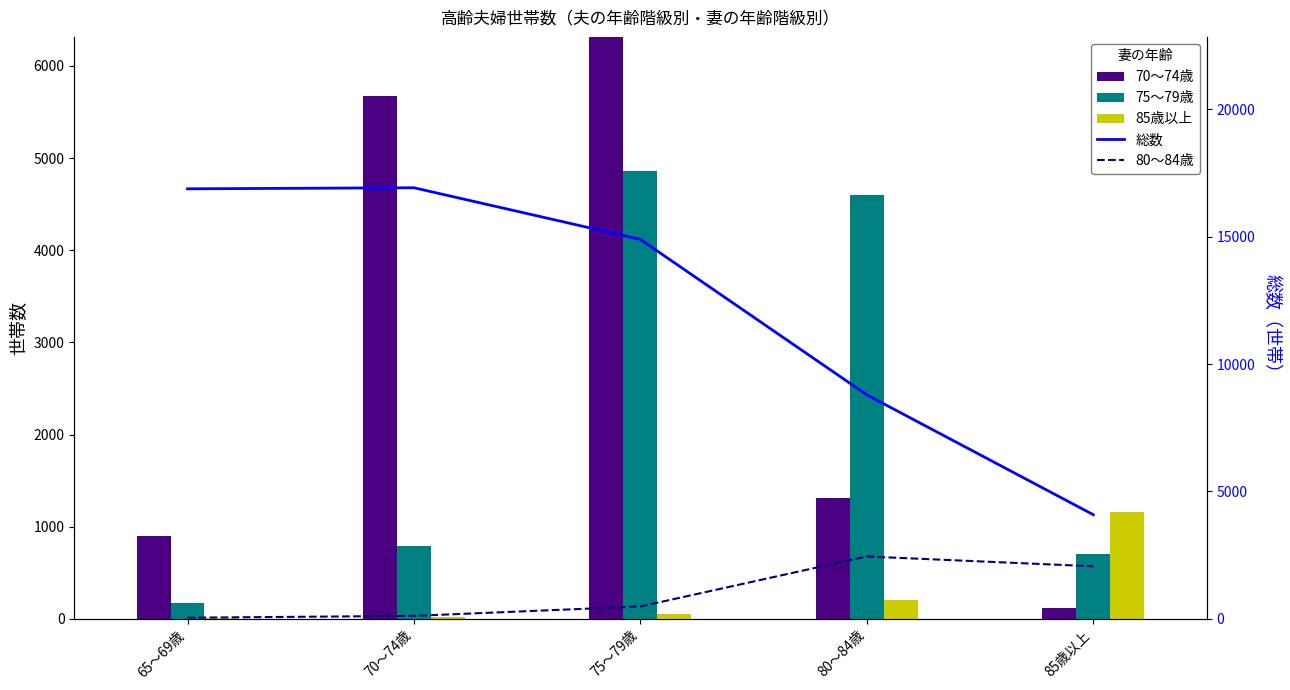

Which series has the largest total across all categories?

総数